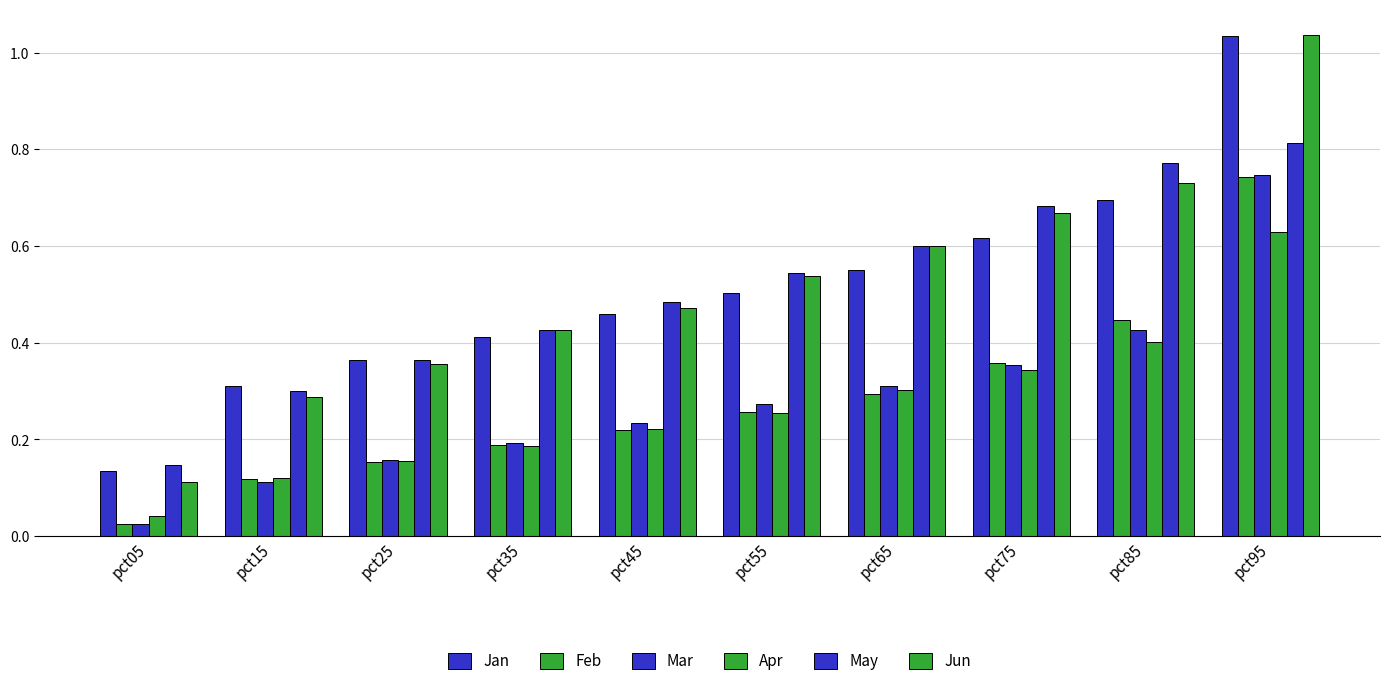

At how many categories does at least one series exceed 0?

10